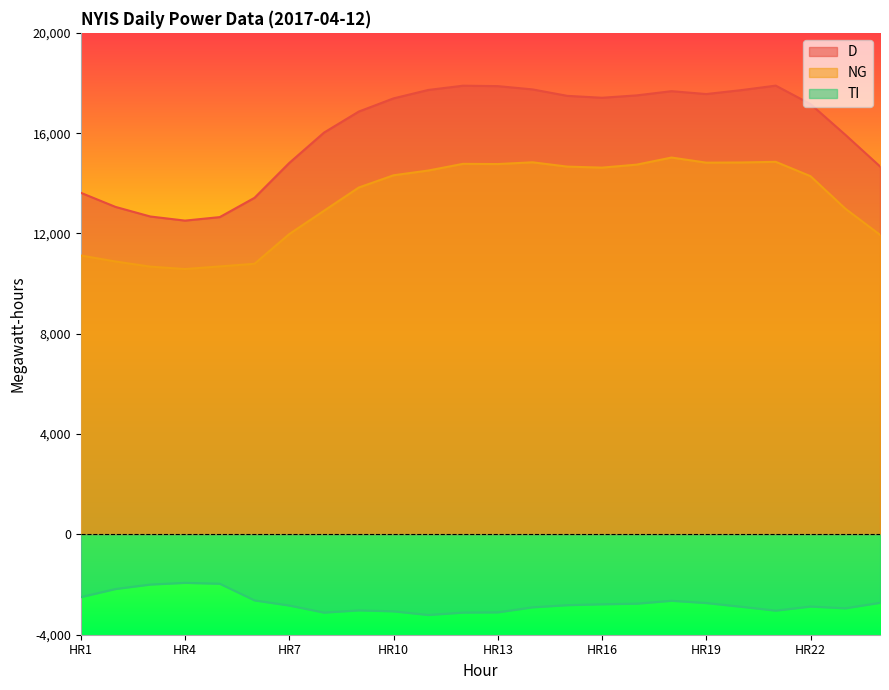

The value of NG at HR11 is 26064. True or false?

False